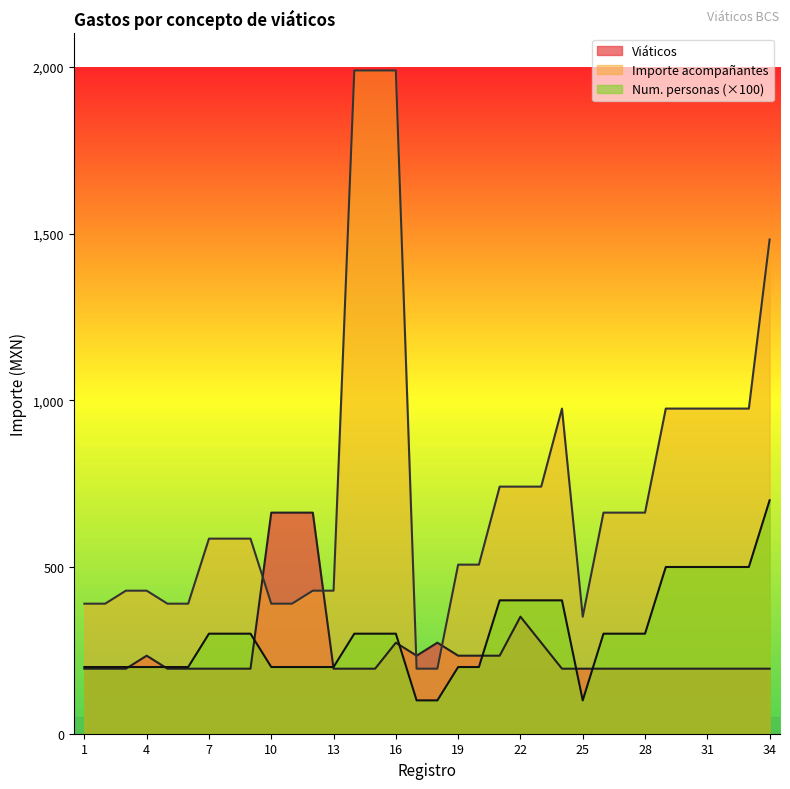

What is the sum of the Importe acompañantes values at 28 and 34?

2145